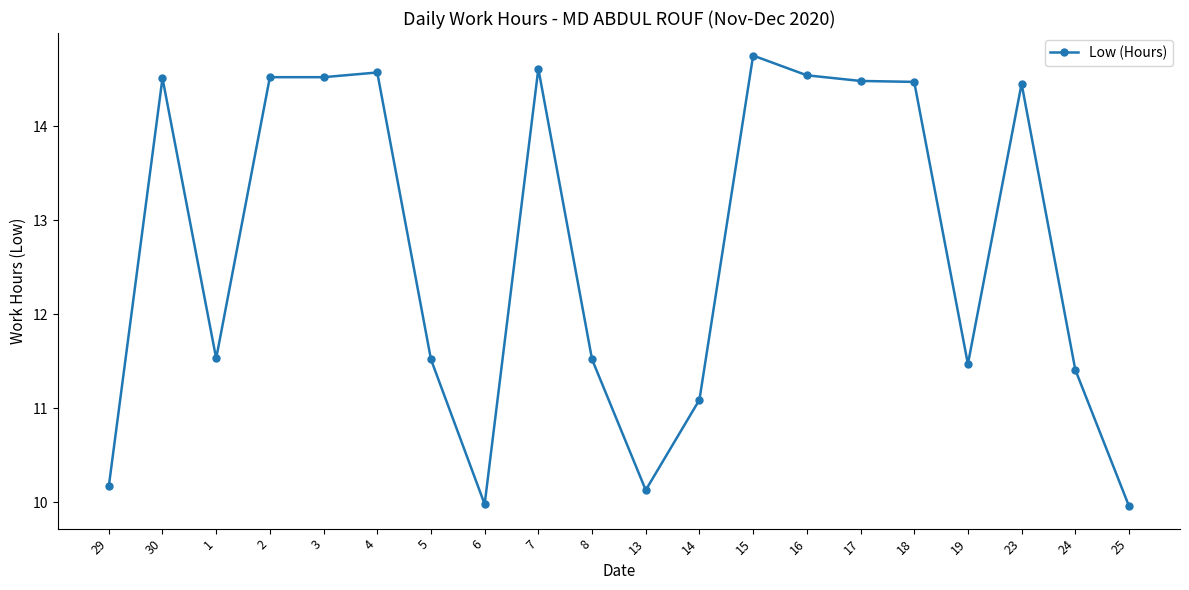

How many categories are shown in the chart?

20